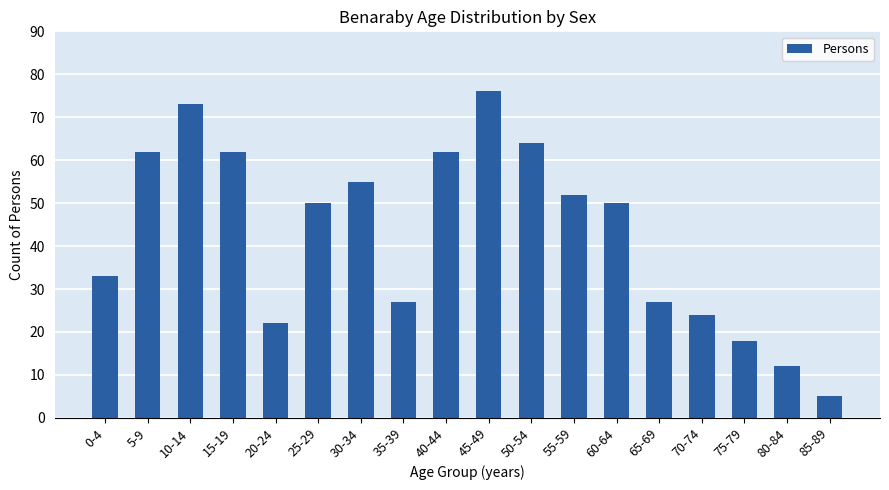

How many categories are shown in the chart?

18